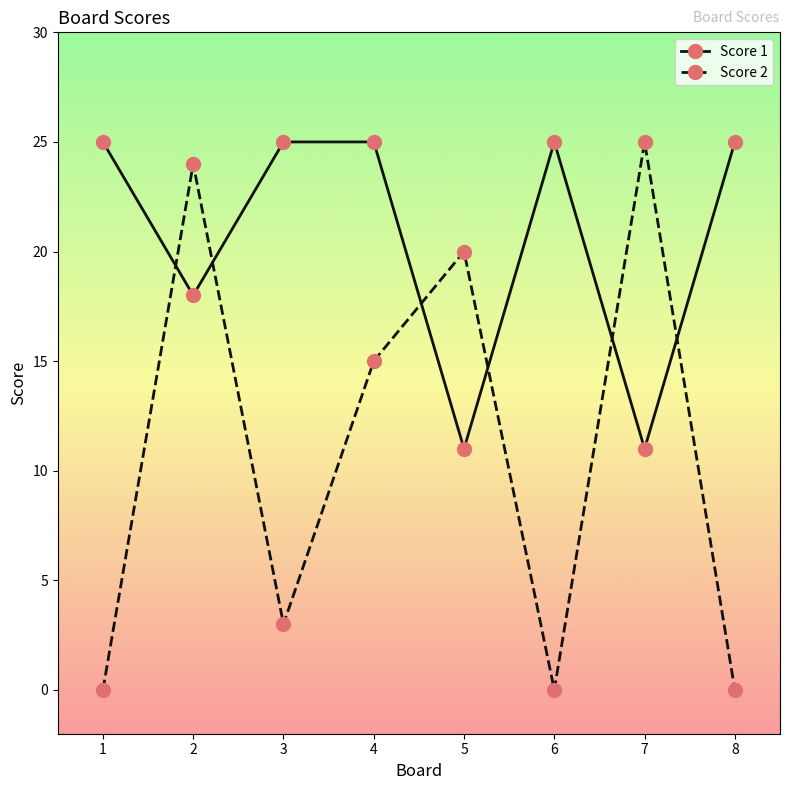

What is the value of the Score 1 point at the 6th from the left?

25